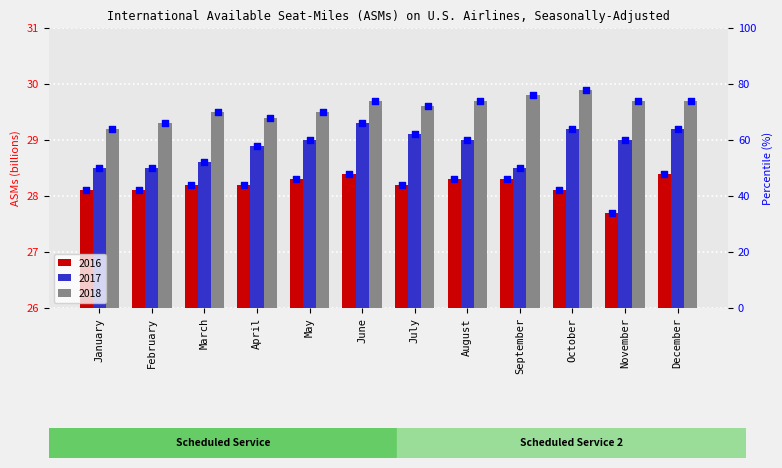

Which series reaches the minimum Y coordinate?

2016 pct